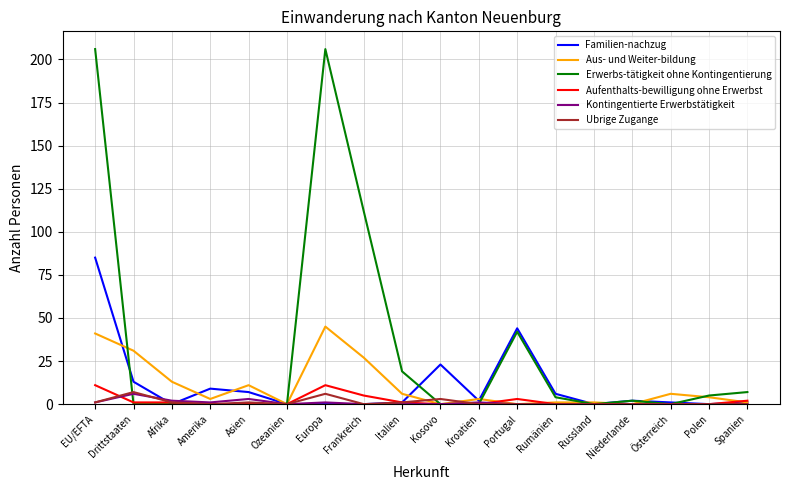

What are all the series names shown in the legend?

Familien-nachzug, Aus- und Weiter-bildung, Erwerbs-tätigkeit ohne Kontingentierung, Aufenthalts-bewilligung ohne Erwerbst, Kontingentierte Erwerbstätigkeit, Ubrige Zugange